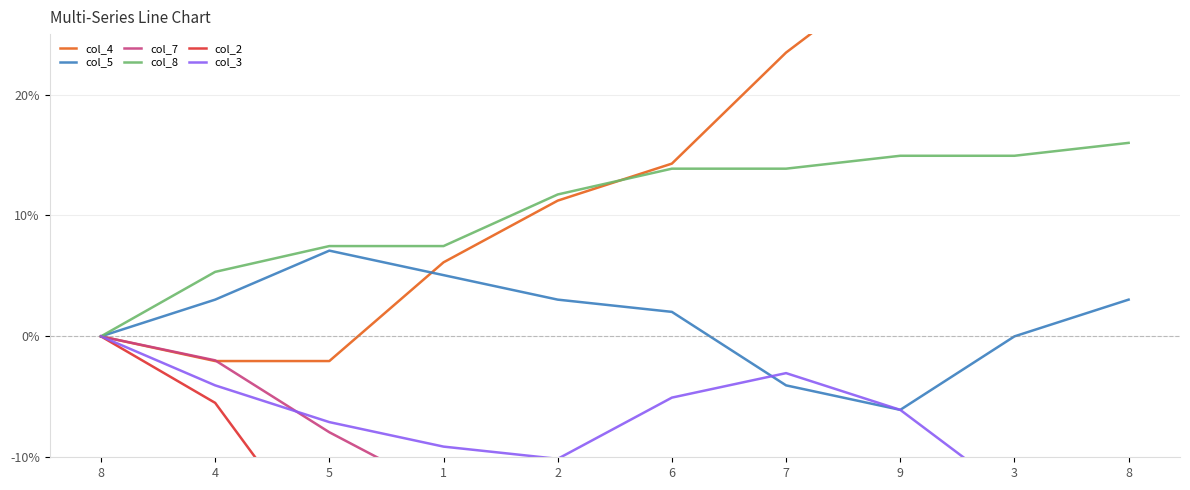

What is the average value of the col_5 series?

1.3